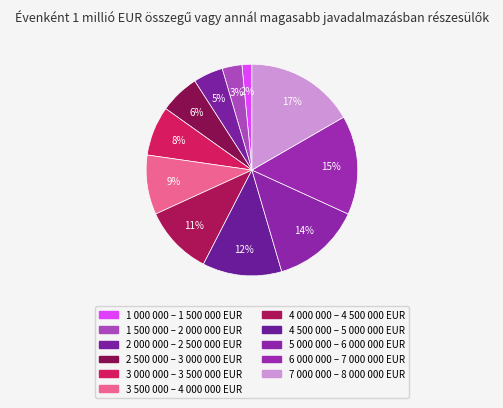

To the nearest percent, what percentage of the pie is 4 000 000 – 4 500 000 EUR?

11%